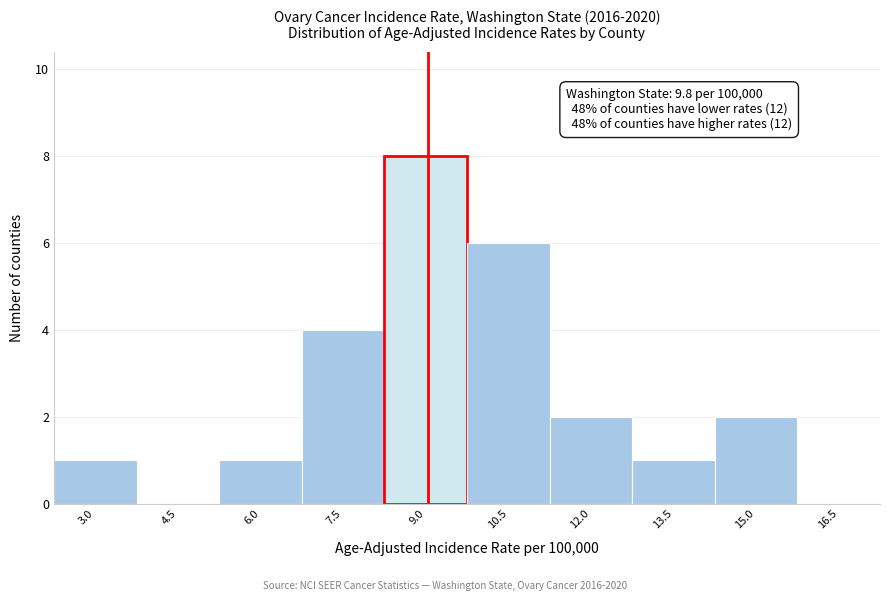

Reading right to left, transcribe all the data shown in this chart.

16.5=0	15.0=2	13.5=1	12.0=2	10.5=6	9.0=8	7.5=4	6.0=1	4.5=0	3.0=1